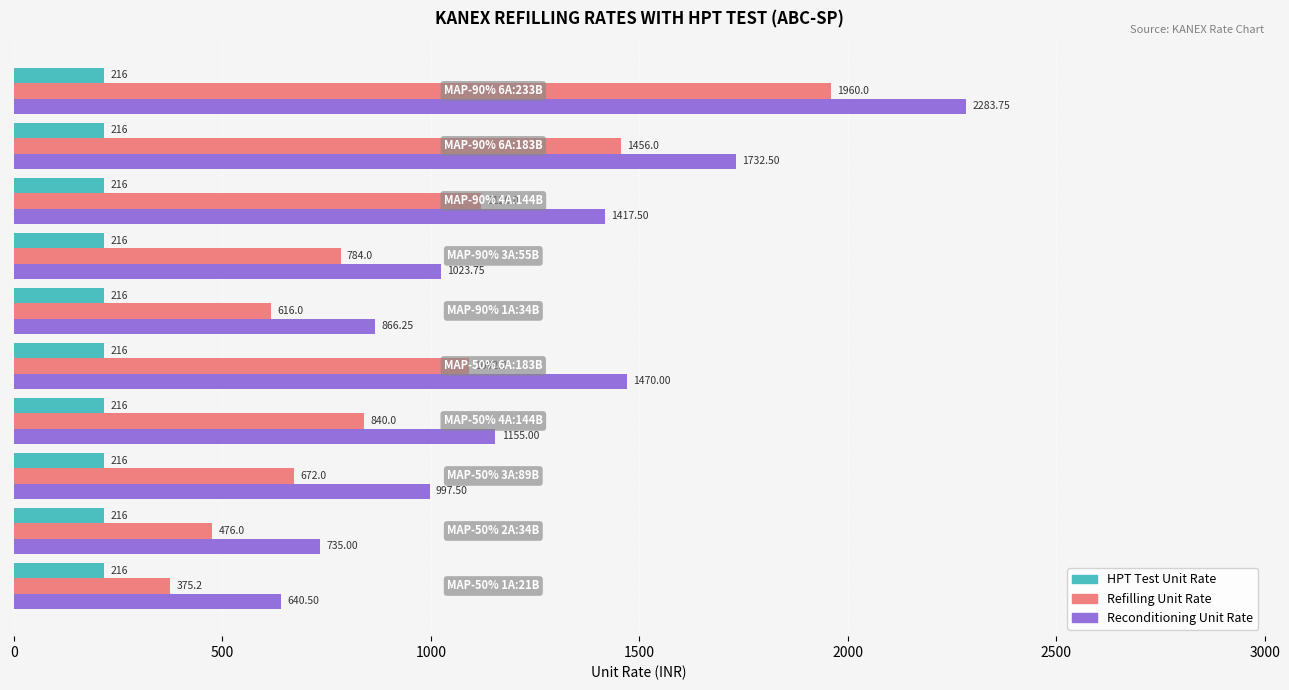

At how many categories does at least one series exceed 871?

7